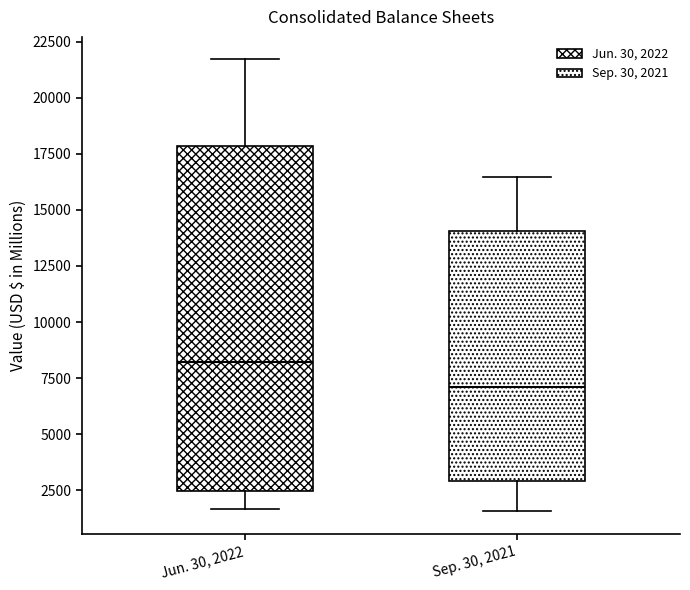

Where does the median line of the box for Sep. 30, 2021 sit on the y-axis? The values are not printed on the chart, so give them approximately, as read against the axis.

7000